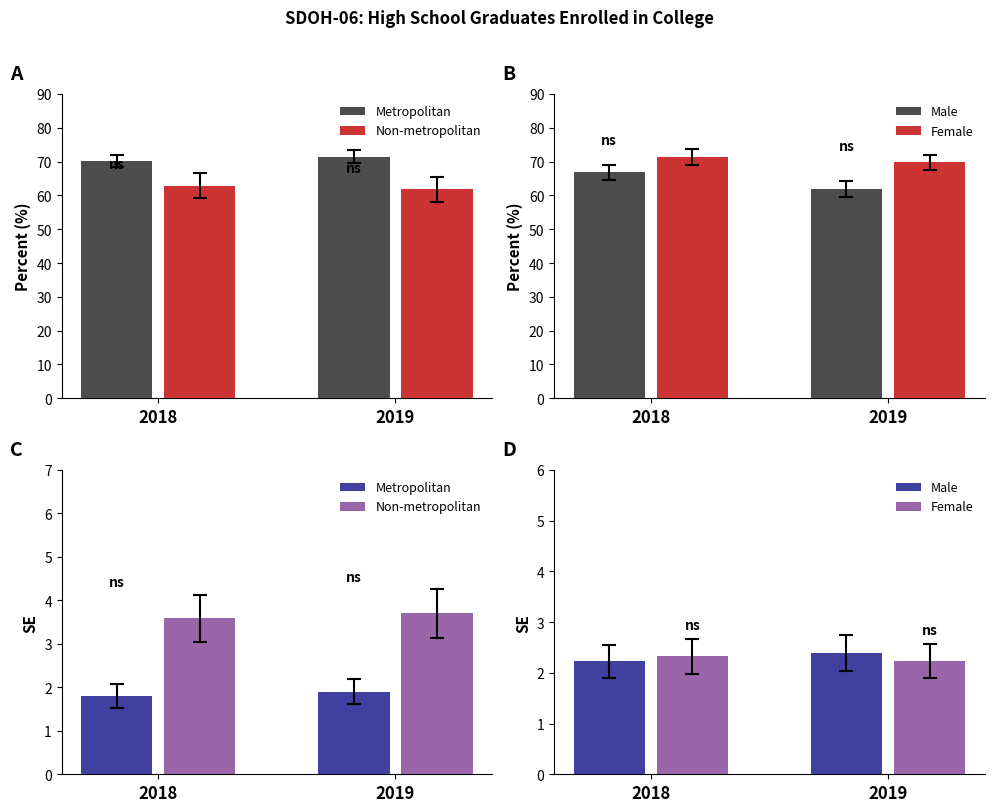

True or false: Female has a value of 3.3 at 2019.

False